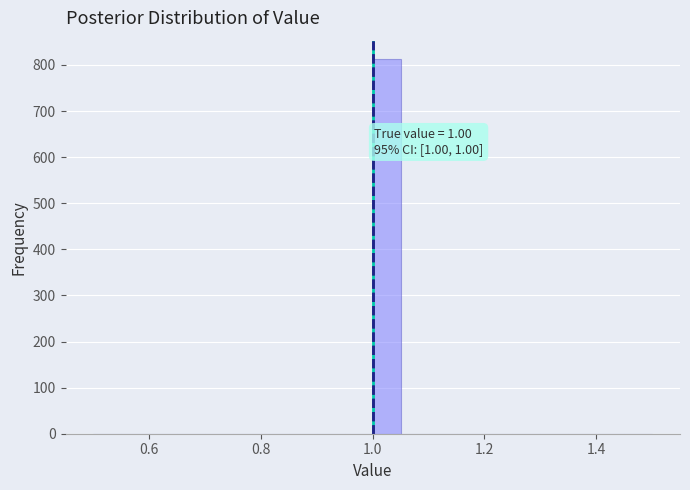

Read against the x-axis, roughly where is the centre of the tallest bar?

1.02